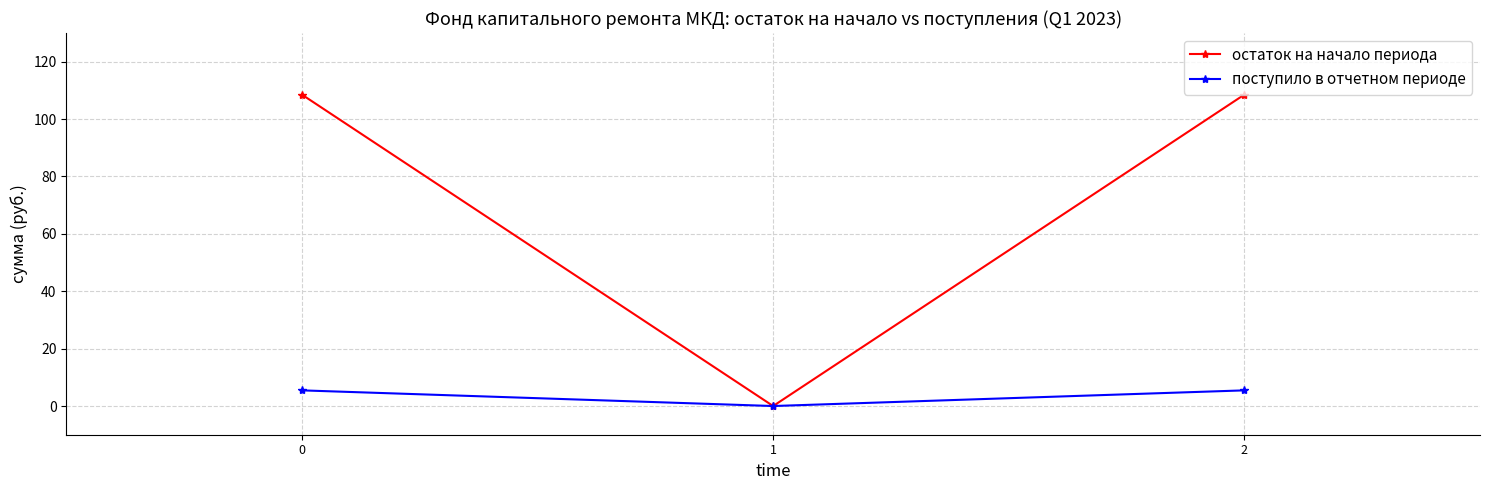

At how many categories does at least one series exceed 82?

2